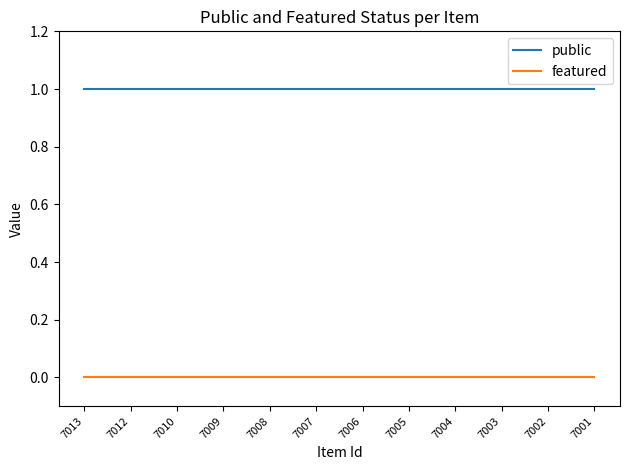

What are all the series names shown in the legend?

public, featured